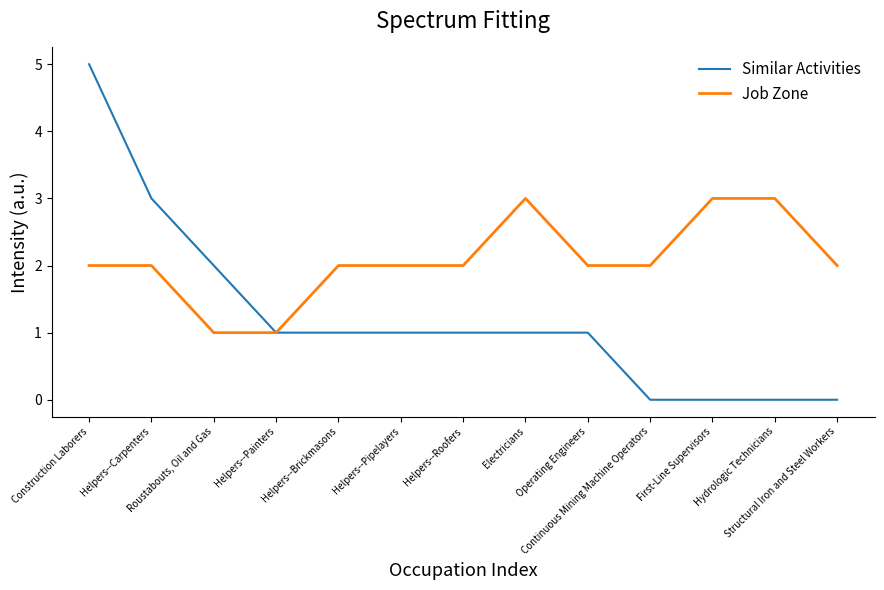

What is the highest value of the Job Zone series?

3